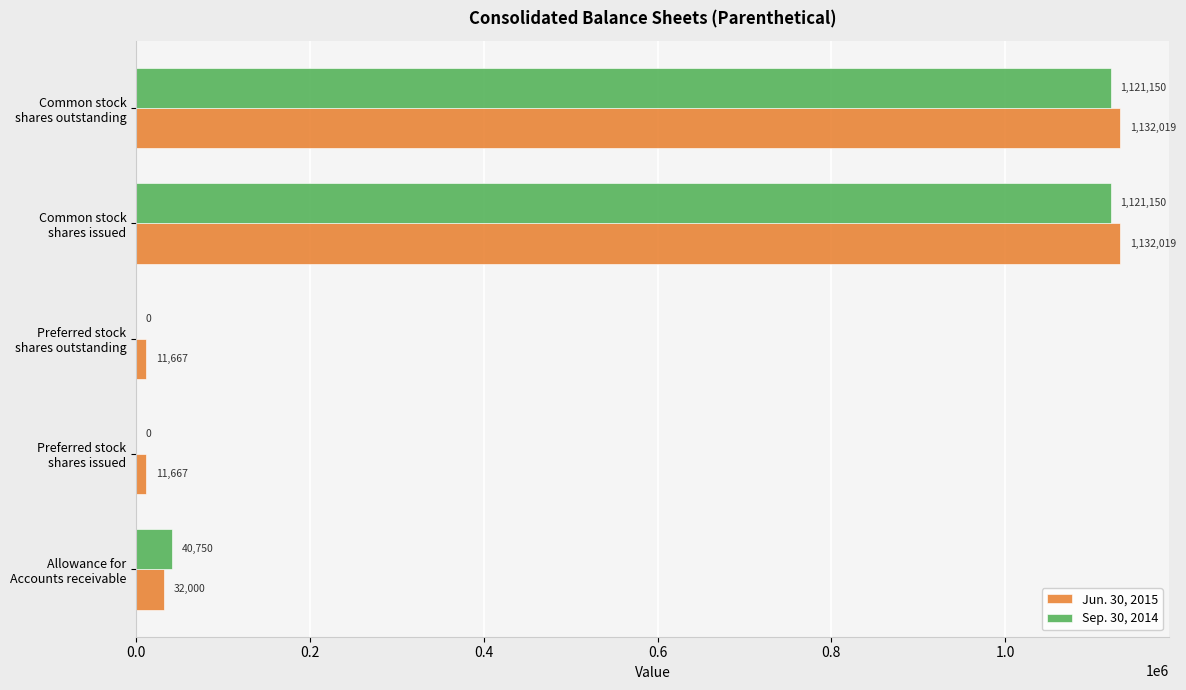

What is the sum of all Jun. 30, 2015 values?

2319372